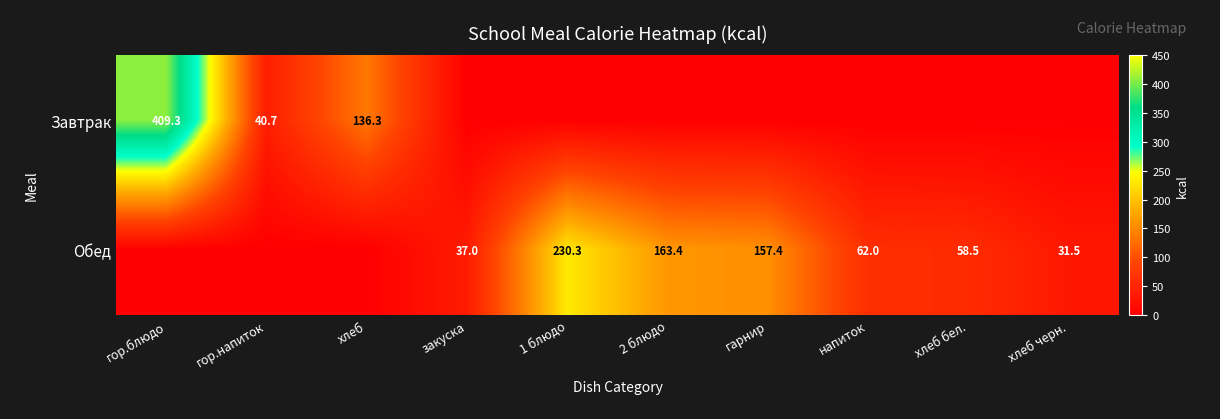

Which has a higher value, гор.напиток or 2 блюдо?

гор.напиток